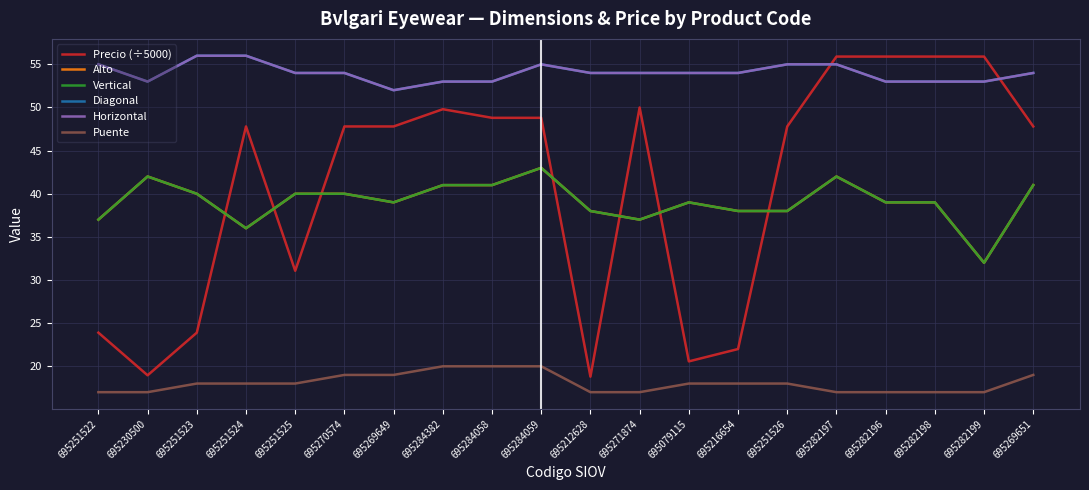

Which series has the widest spread of values?

Precio (÷5000)